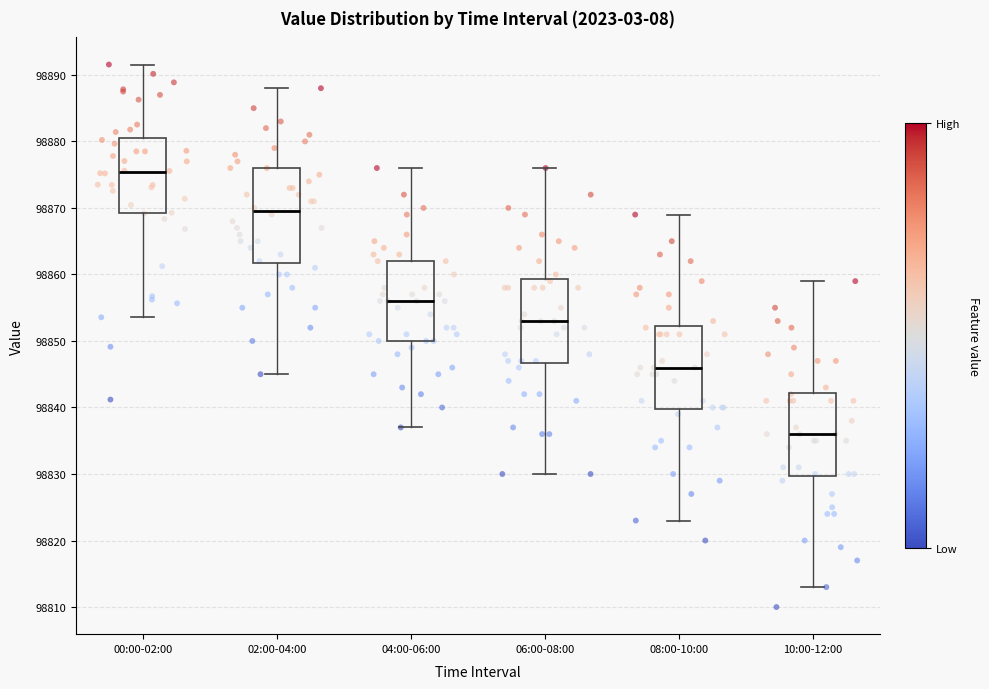

Reading left to right, read every box against the y-axis: the position of its median line, the range the box covers, and the ends of its whiskers. The values are not printed on the chart, so give them approximately, as read against the axis.

00:00-02:00: median 98875, box 98869 to 98881, whiskers 98854 to 98892
02:00-04:00: median 98870, box 98862 to 98876, whiskers 98845 to 98888
04:00-06:00: median 98856, box 98850 to 98862, whiskers 98837 to 98876
06:00-08:00: median 98853, box 98847 to 98859, whiskers 98830 to 98876
08:00-10:00: median 98846, box 98840 to 98852, whiskers 98823 to 98869
10:00-12:00: median 98836, box 98830 to 98842, whiskers 98813 to 98859